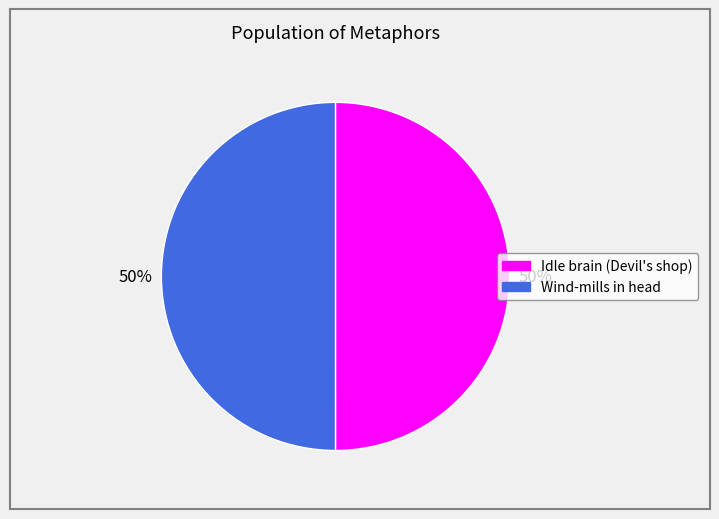

To the nearest percent, what is the average slice percentage?

50%